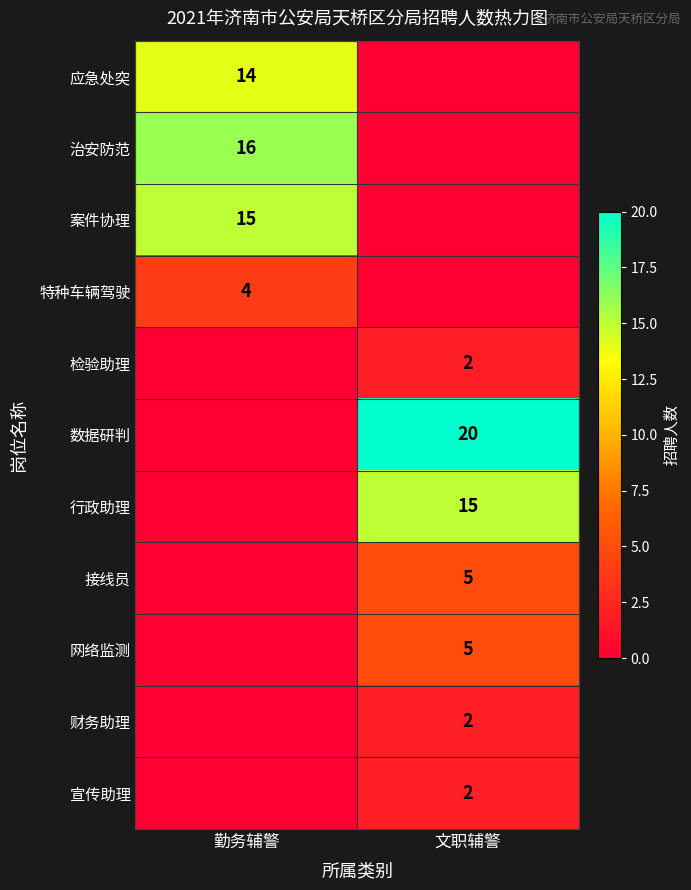

True or false: 接线员 has a value of 1 at 文职辅警.

False